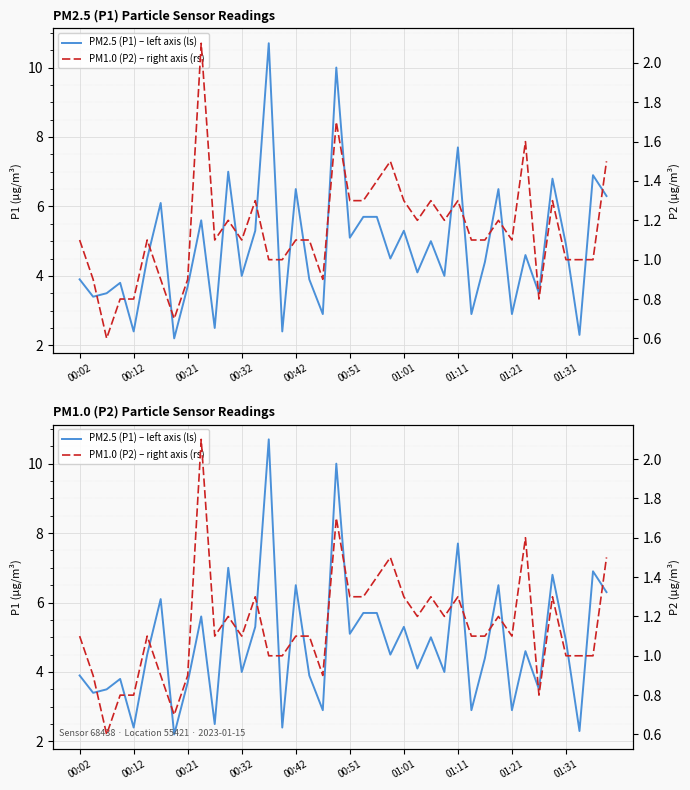

What is the lowest value of the PM2.5 (P1) – left axis (ls) series?

2.2